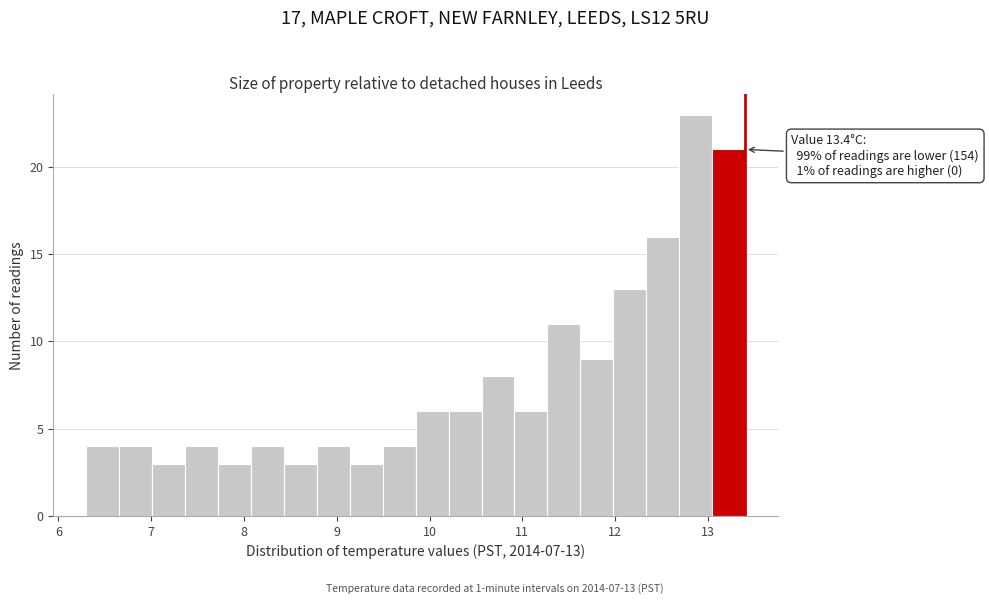

Around what value on the x-axis is the tallest bar? Give the approximate position of its centre, as read against the axis.

12.9